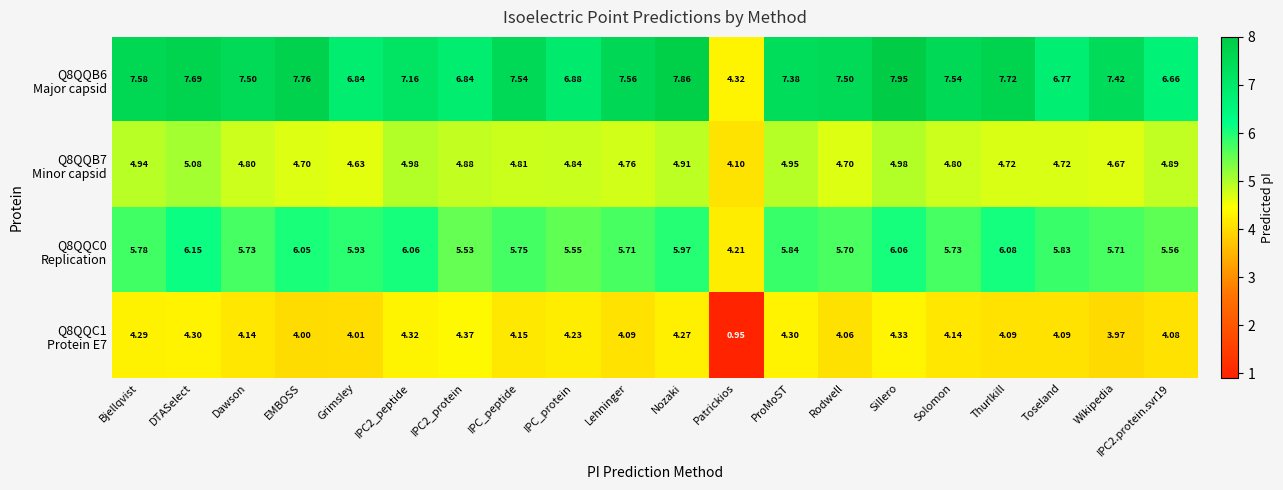

Which label corresponds to the largest value in the chart?

Sillero